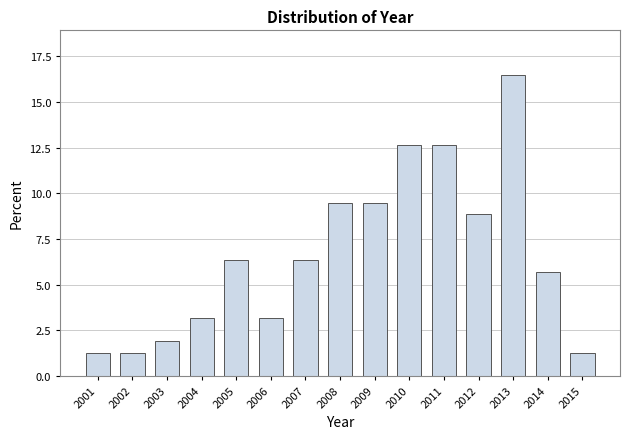

Reading right to left, what are all the values shown in this chart?

1.3	5.7	16.5	8.9	12.7	12.7	9.5	9.5	6.3	3.2	6.3	3.2	1.9	1.3	1.3